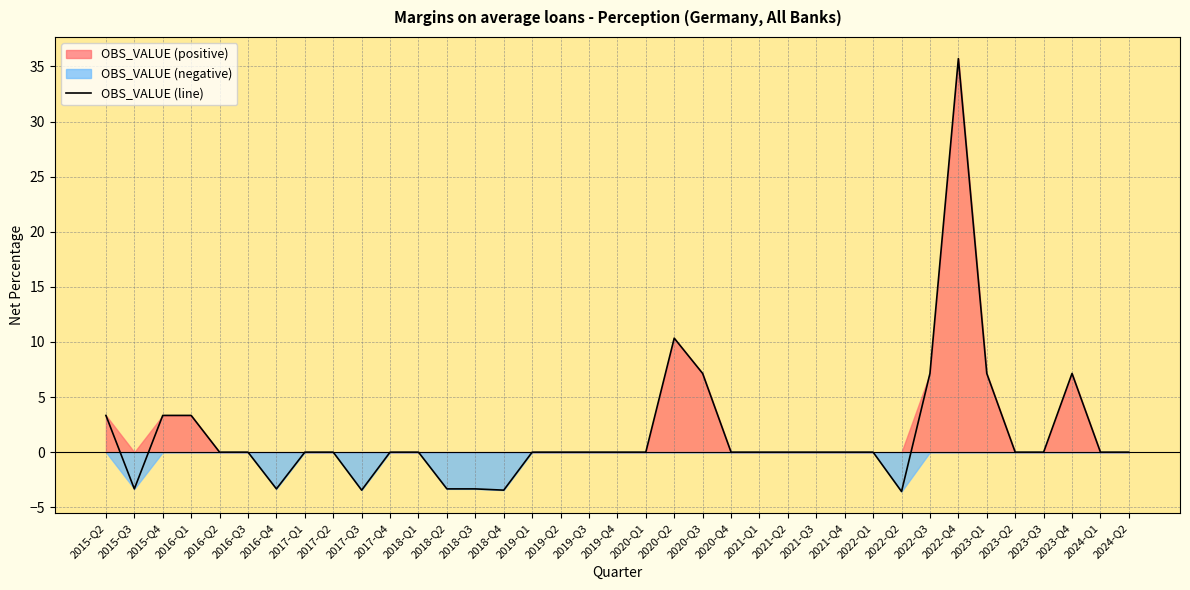

Reading right to left, list all the values displayed in this chart.

0.0	0.0	7.1	0.0	0.0	7.1	35.7	7.1	-3.6	0.0	0.0	0.0	0.0	0.0	0.0	7.1	10.3	0.0	0.0	0.0	0.0	0.0	-3.4	-3.3	-3.3	0.0	0.0	-3.4	0.0	0.0	-3.3	0.0	0.0	3.3	3.3	-3.3	3.3